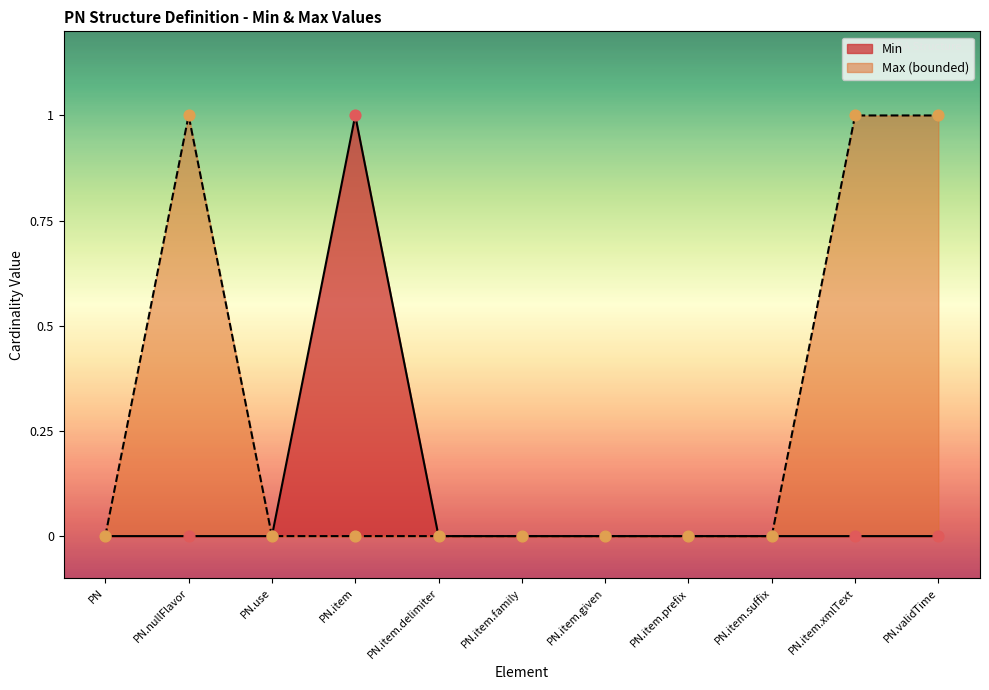

What is the total value across all series at PN.nullFlavor?

1